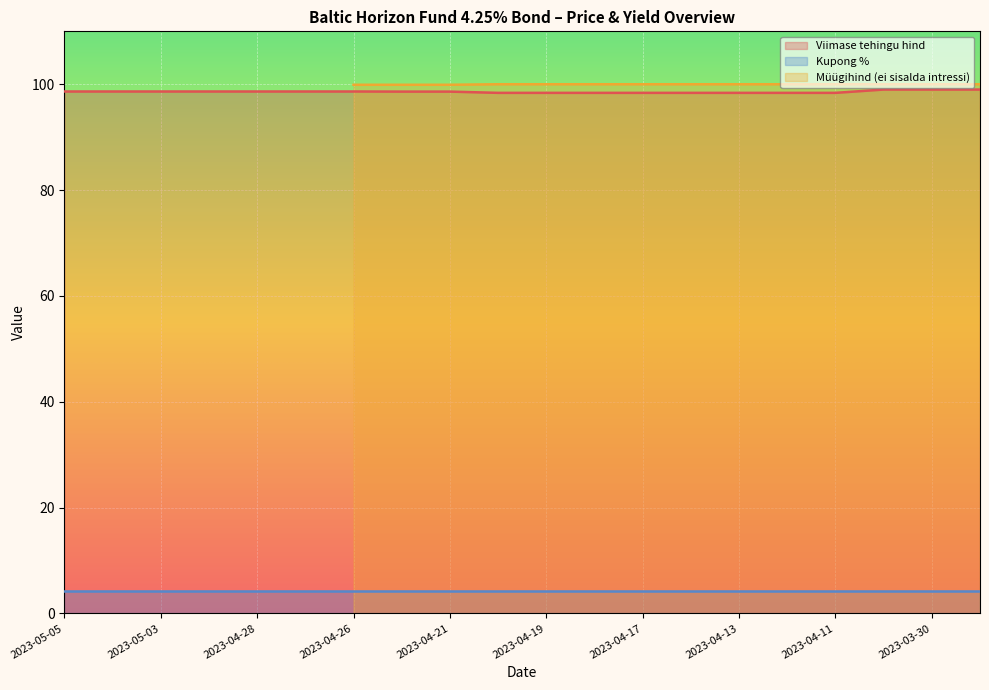

Rank the series at 2023-03-31 from highest to lowest value.

Müügihind (ei sisalda intressi), Viimase tehingu hind, Kupong %